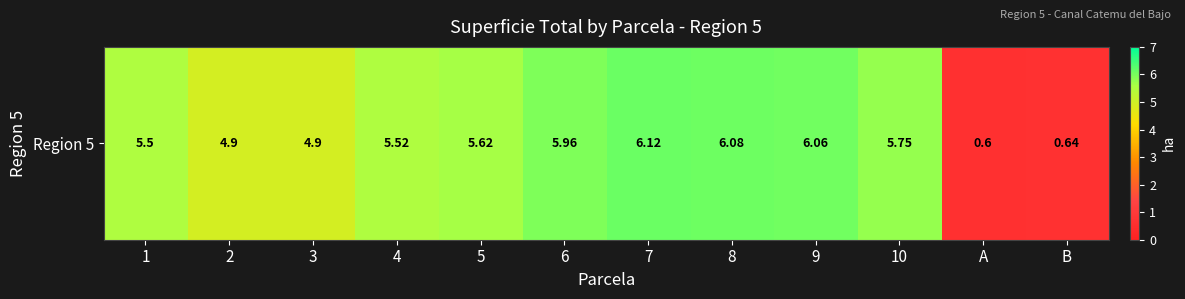

How many values exceed 5?

8